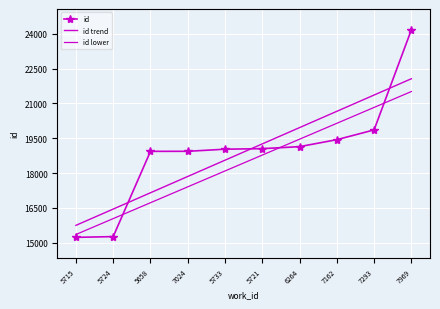

How many distinct data groups are displayed?

3